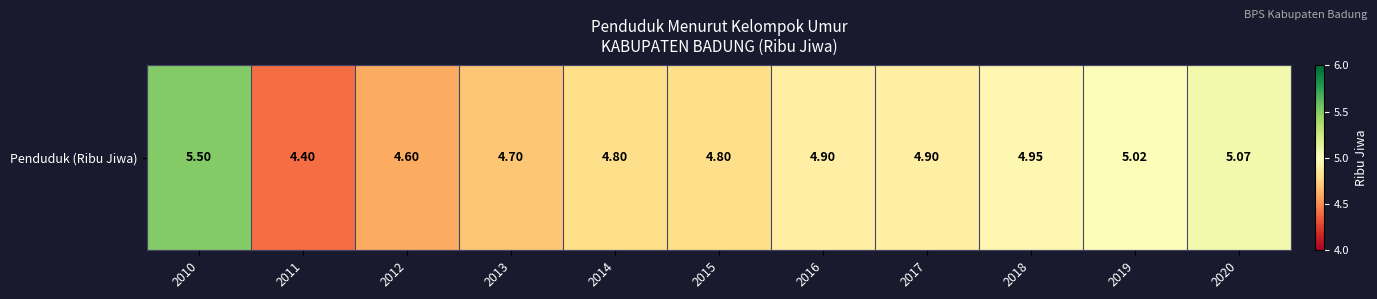

At which category does the chart reach its peak across all series?

2010